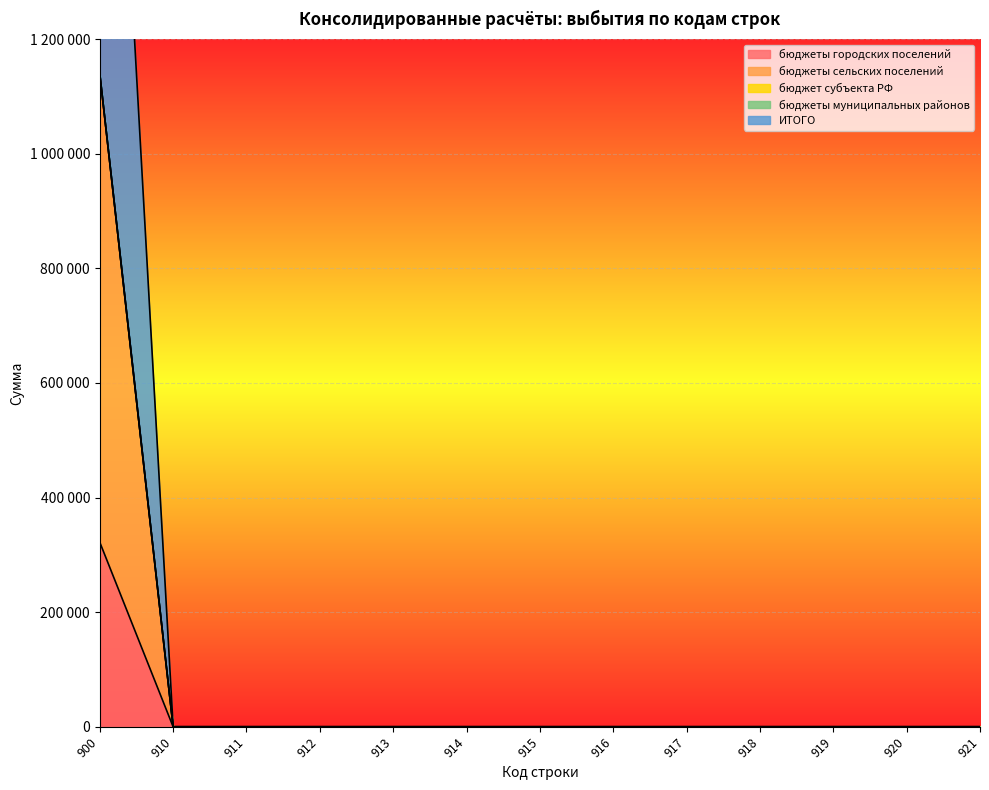

At which label does бюджеты городских поселений reach its peak?

900